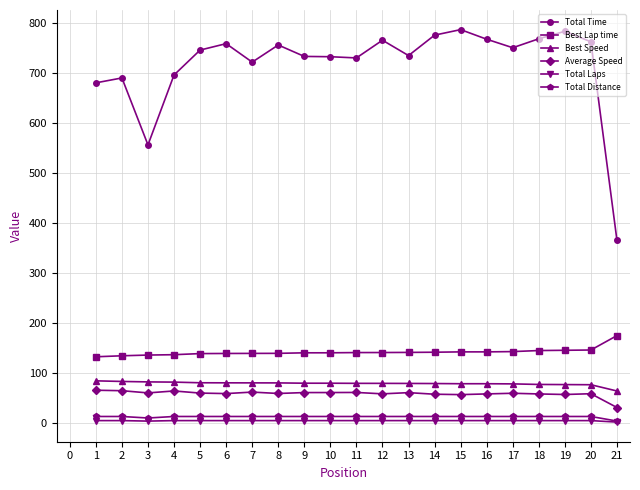

The value of Best Speed at 21 is 25.1. True or false?

False